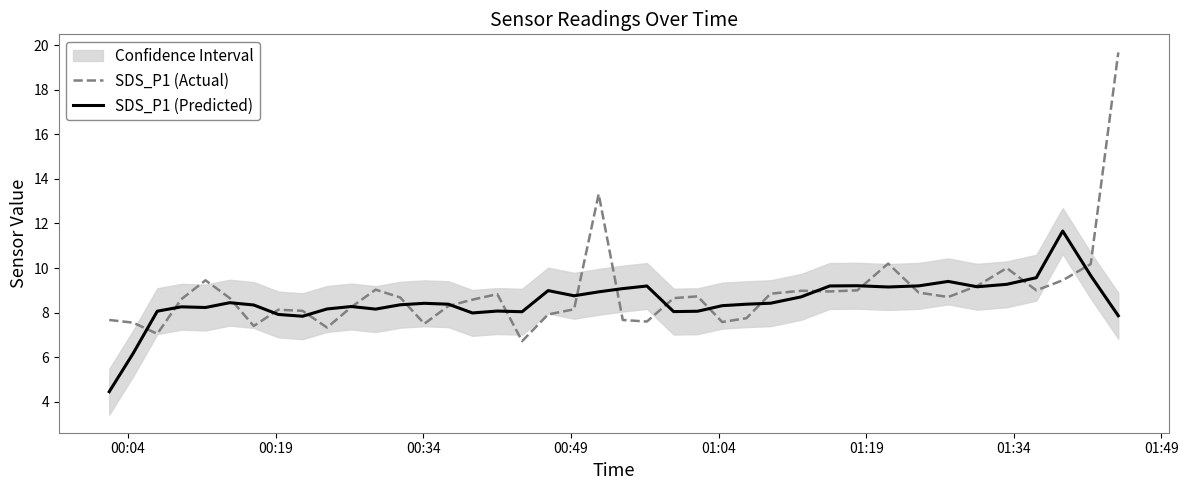

List the series in order of their overall mean, highest first.

SDS_P1 (Actual), SDS_P1 (Predicted)